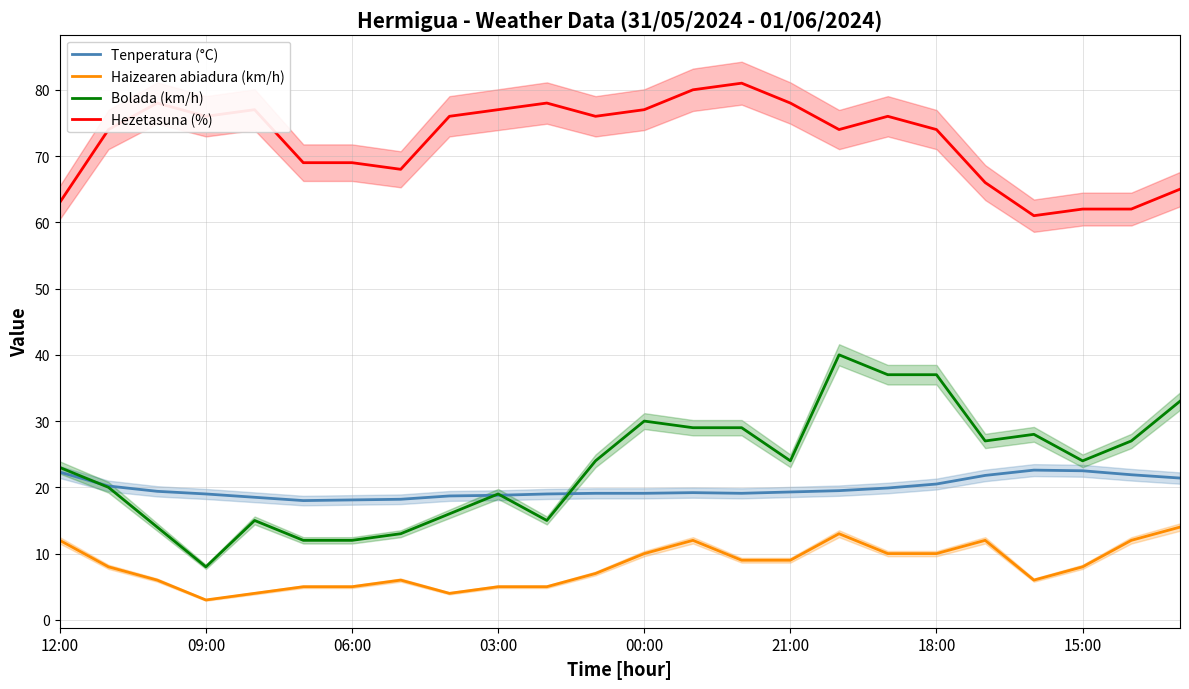

The Tenperatura (°C) series shows 19.3 at 21:00. True or false?

True